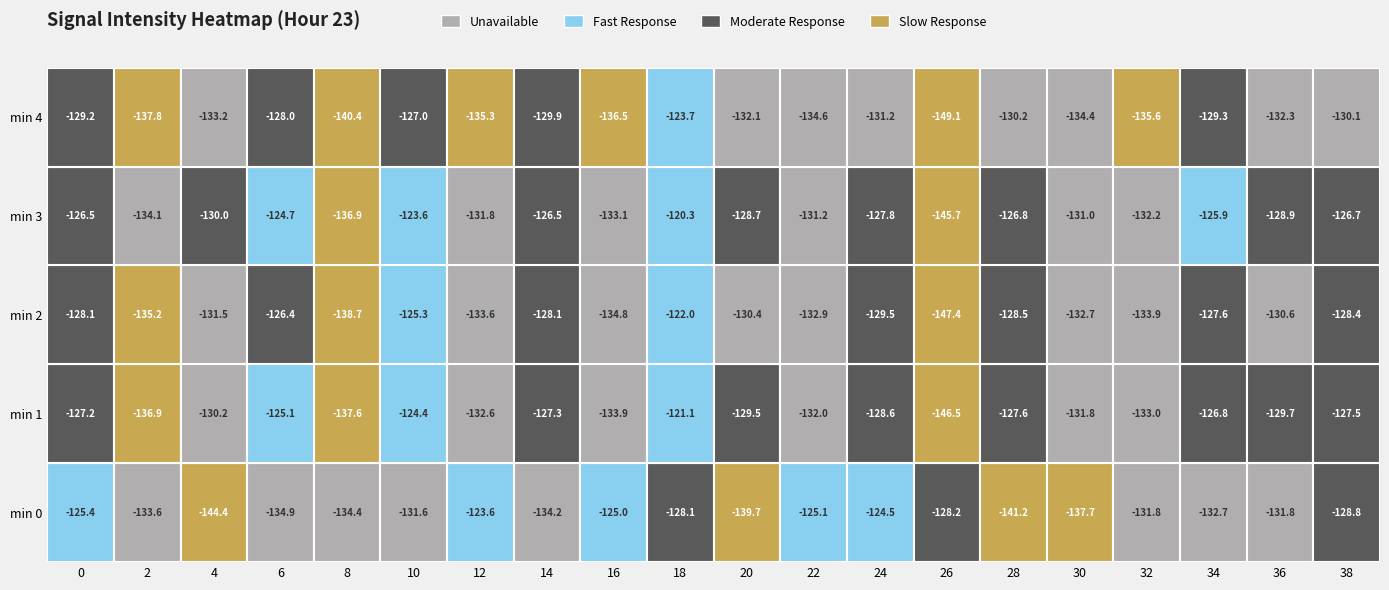

True or false: 3 has a value of -211.4 at 14.

False